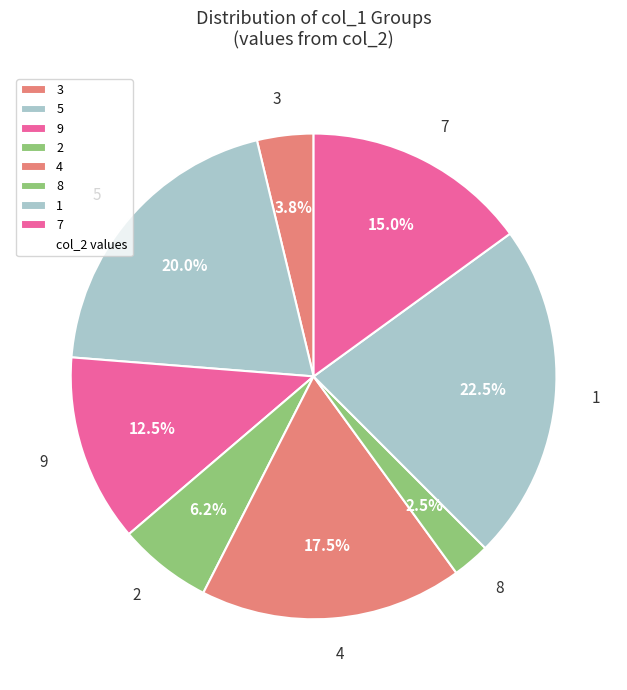

Which has a higher value, 4 or 3?

4